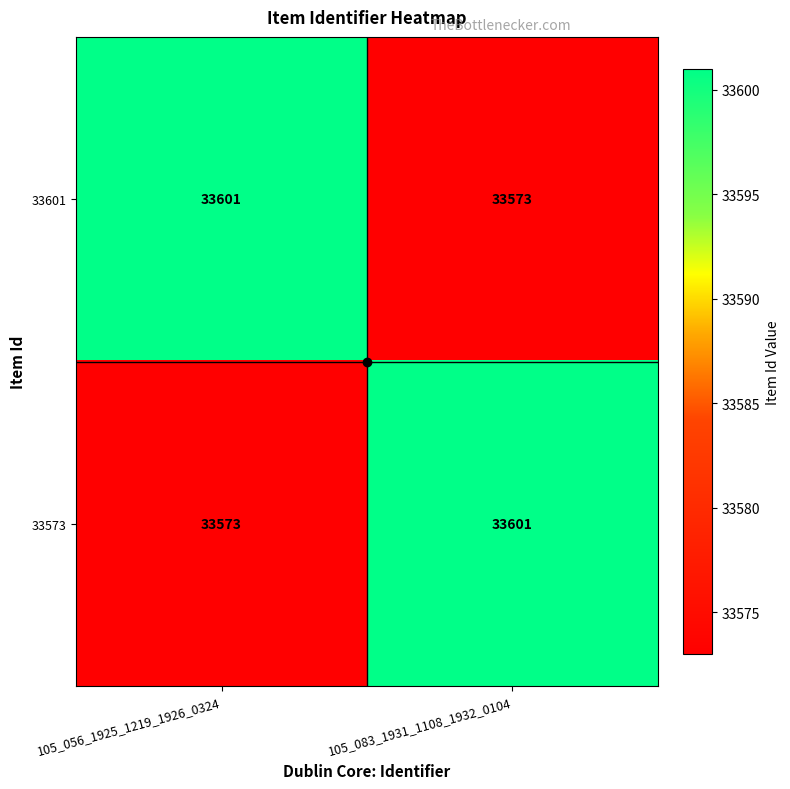

What is the spread (max minus min) of values at 105_056_1925_1219_1926_0324?

28